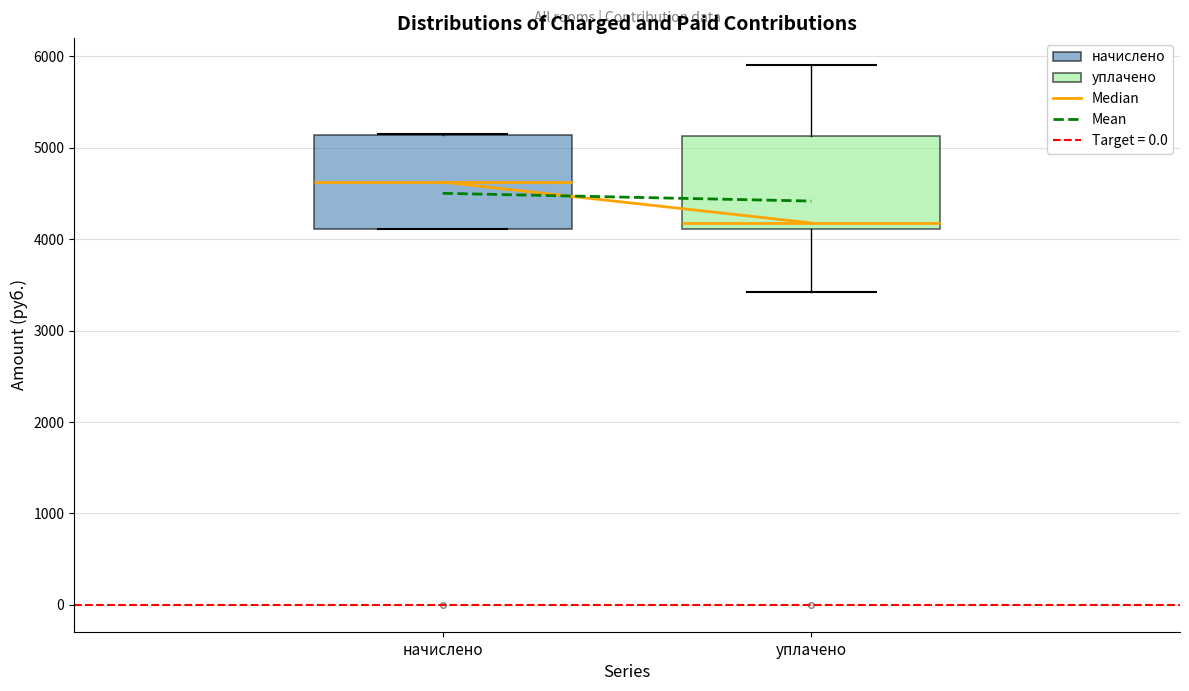

Which box's median line is the lowest?

уплачено